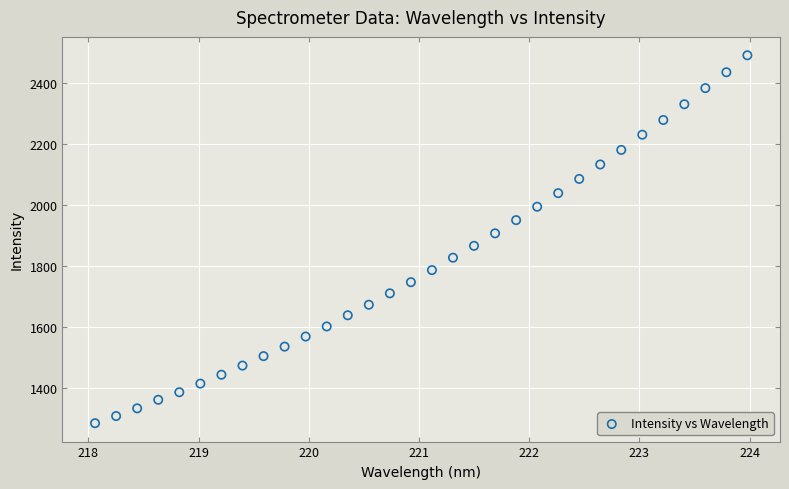

What is the range of X values (max minus min)?

5.9